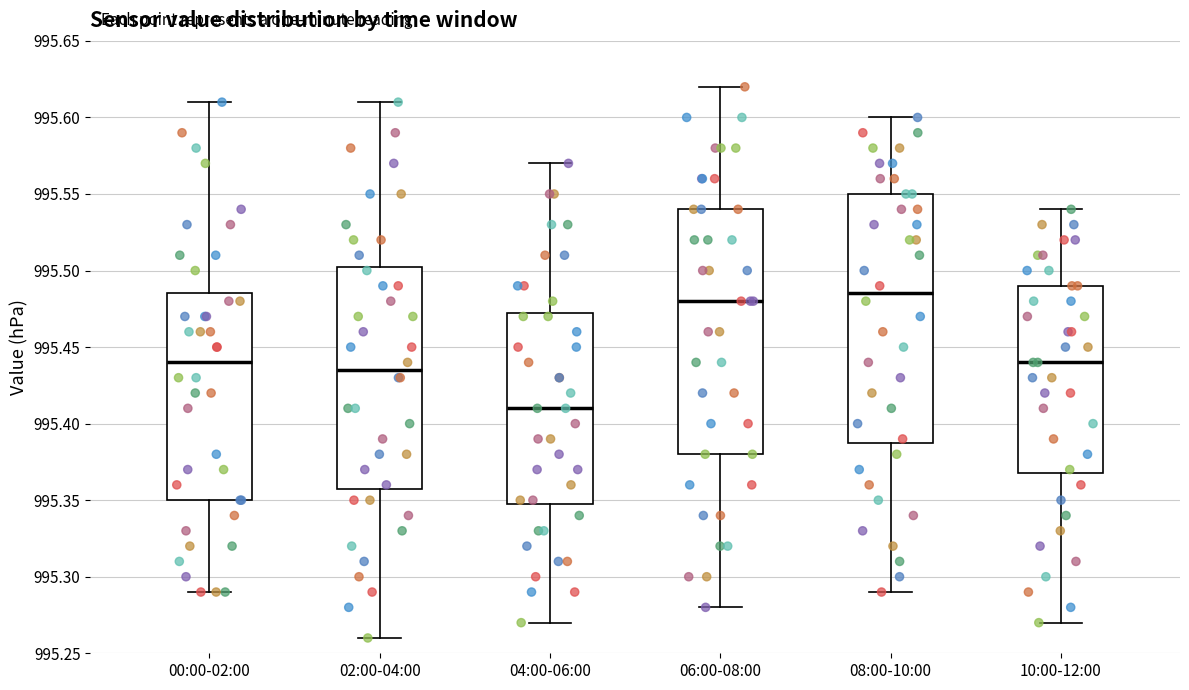

Reading left to right, transcribe this box plot: for each box, give where its median line is, the range the box spans, and where its two whiskers end, as read against the y-axis. The values are not printed on the chart, so give them approximately, as read against the axis.

00:00-02:00: median 995.440, box 995.350 to 995.485, whiskers 995.290 to 995.610
02:00-04:00: median 995.435, box 995.360 to 995.505, whiskers 995.260 to 995.610
04:00-06:00: median 995.410, box 995.350 to 995.475, whiskers 995.270 to 995.570
06:00-08:00: median 995.480, box 995.380 to 995.540, whiskers 995.280 to 995.620
08:00-10:00: median 995.485, box 995.390 to 995.550, whiskers 995.290 to 995.600
10:00-12:00: median 995.440, box 995.370 to 995.490, whiskers 995.270 to 995.540